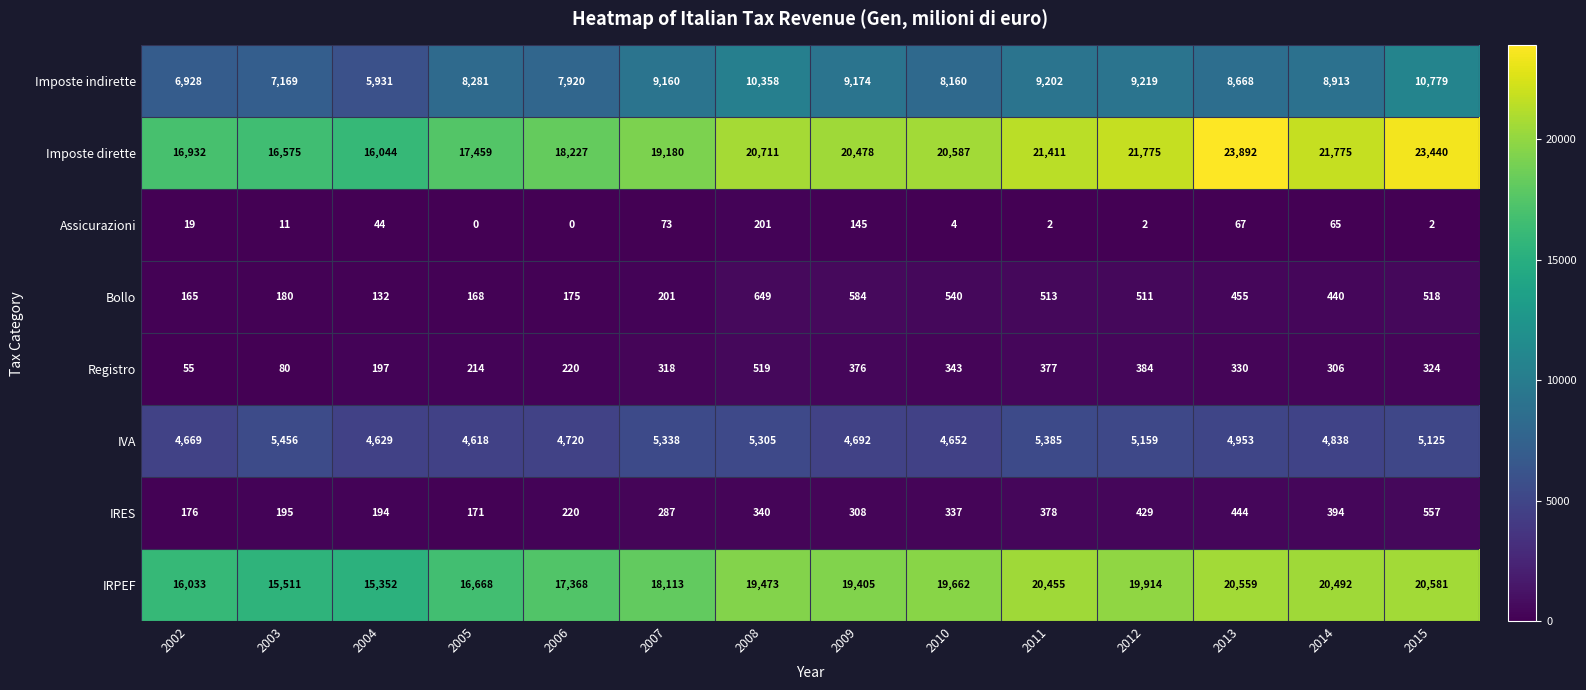

What is the difference between the second highest and minimum values in the Bollo series?

452